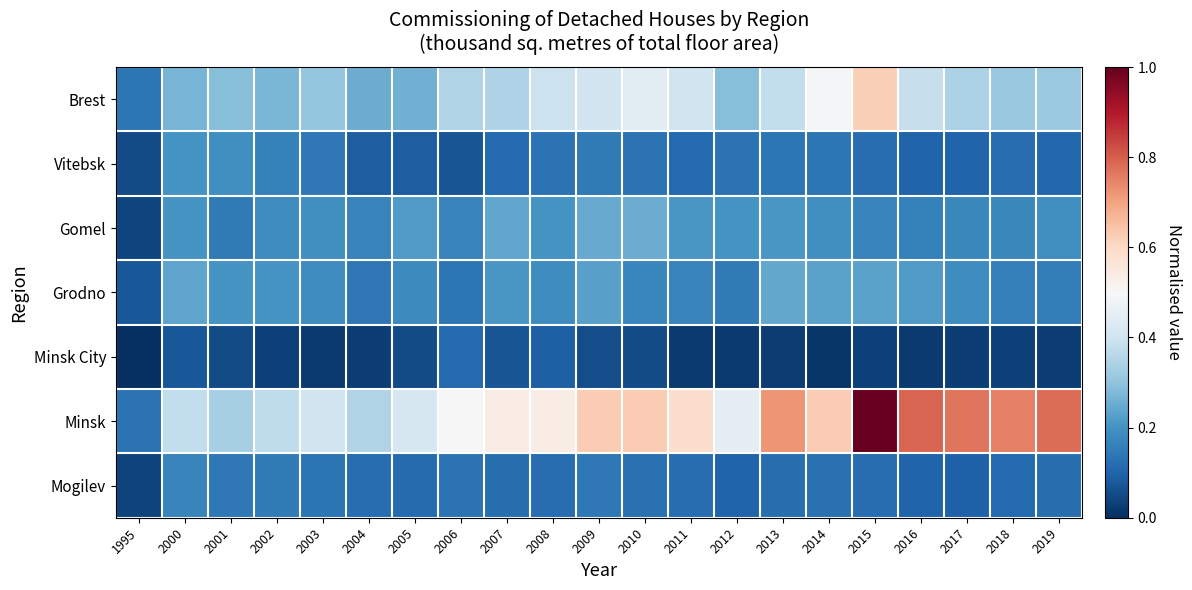

What is the difference between the highest and lowest values at 2012?

0.4